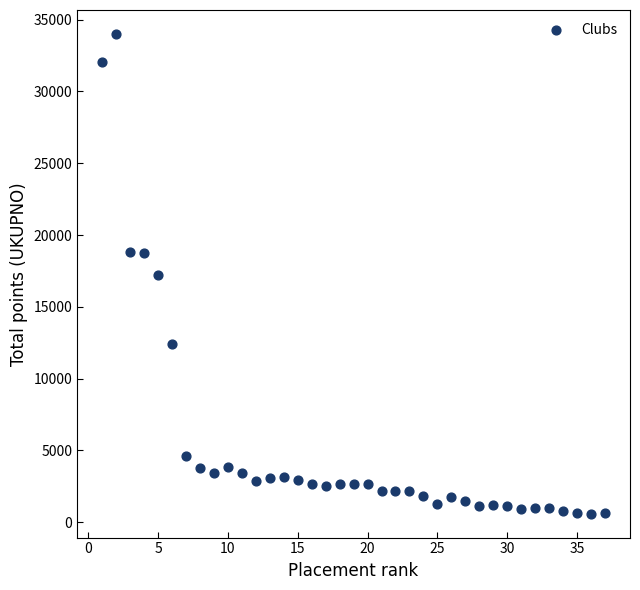

What is the range of Y values (max minus min)?

33400